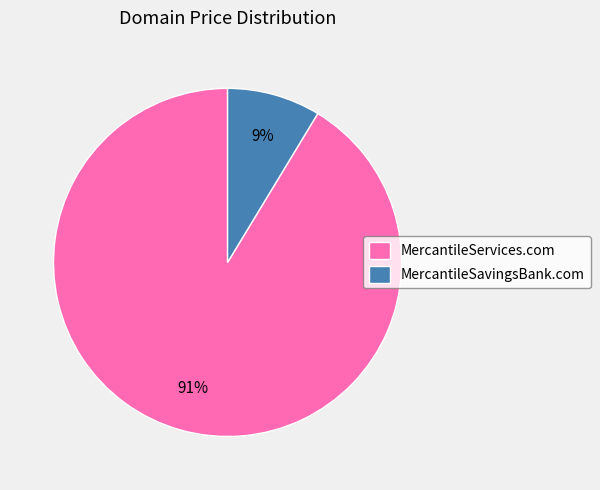

Is it true that MercantileServices.com is 91% of the pie?

True